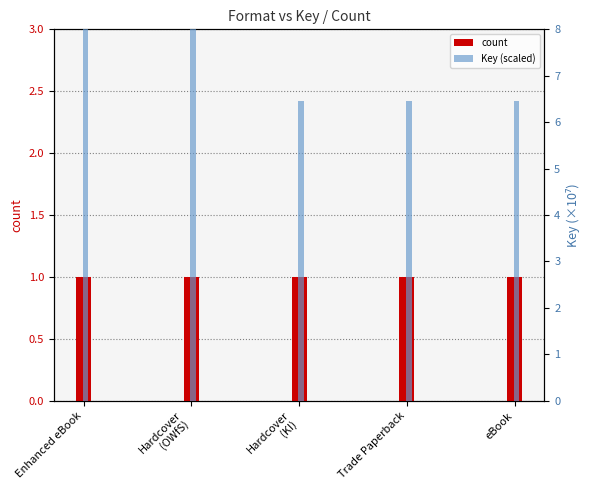

Where is count nearest to the value 1?

Enhanced eBook